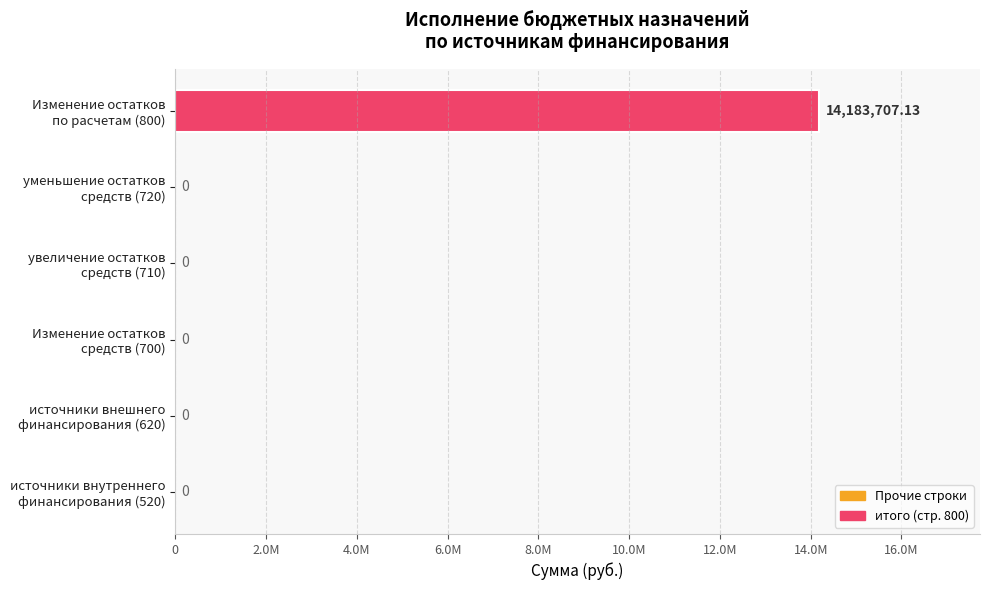

Are the bars horizontal?

Yes